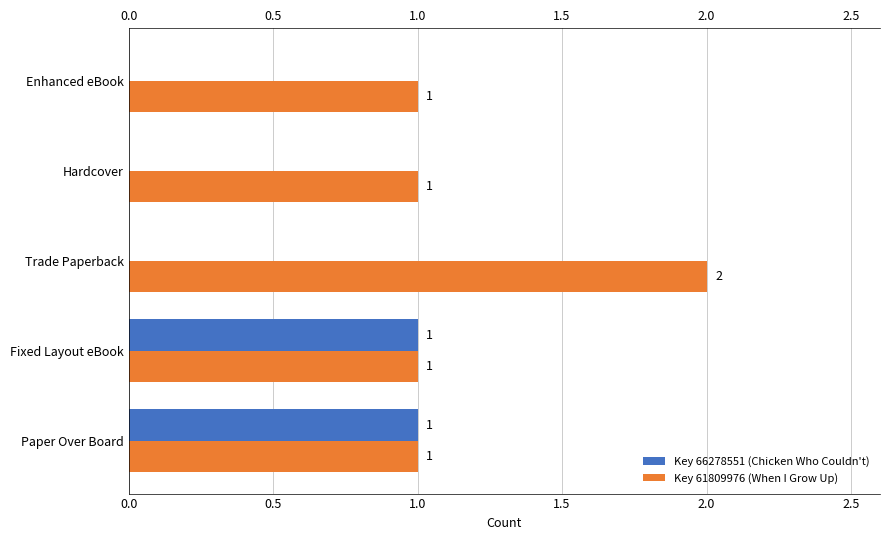

Count the number of data series in this chart.

2